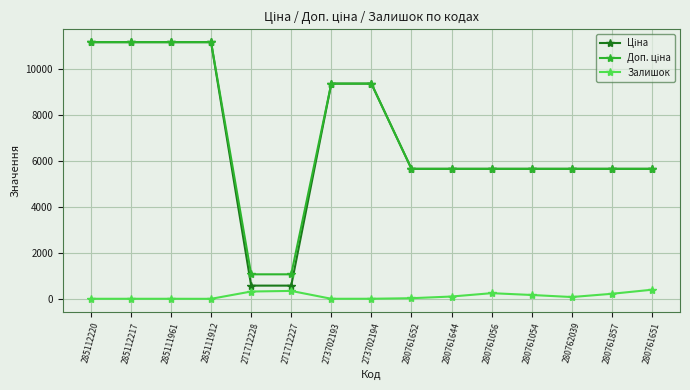

True or false: Залишок has a value of 17.0 at 285112220.

True